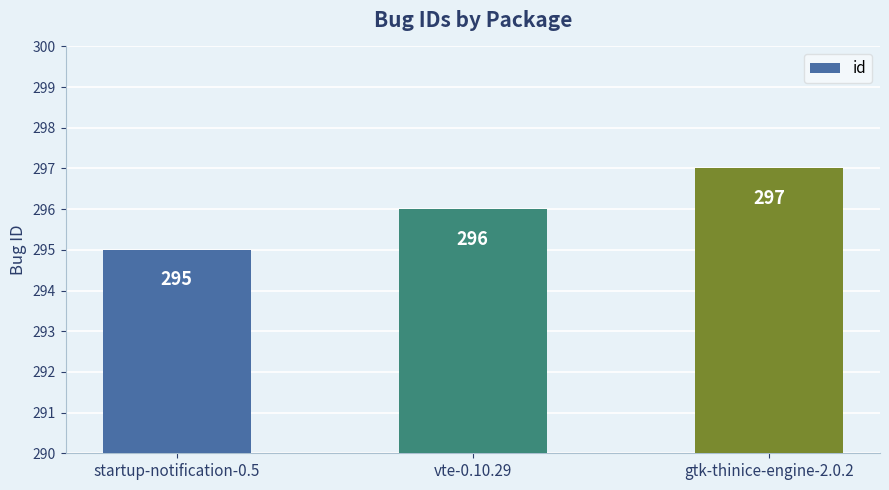

Rank the categories by value from highest to lowest.

gtk-thinice-engine-2.0.2, vte-0.10.29, startup-notification-0.5